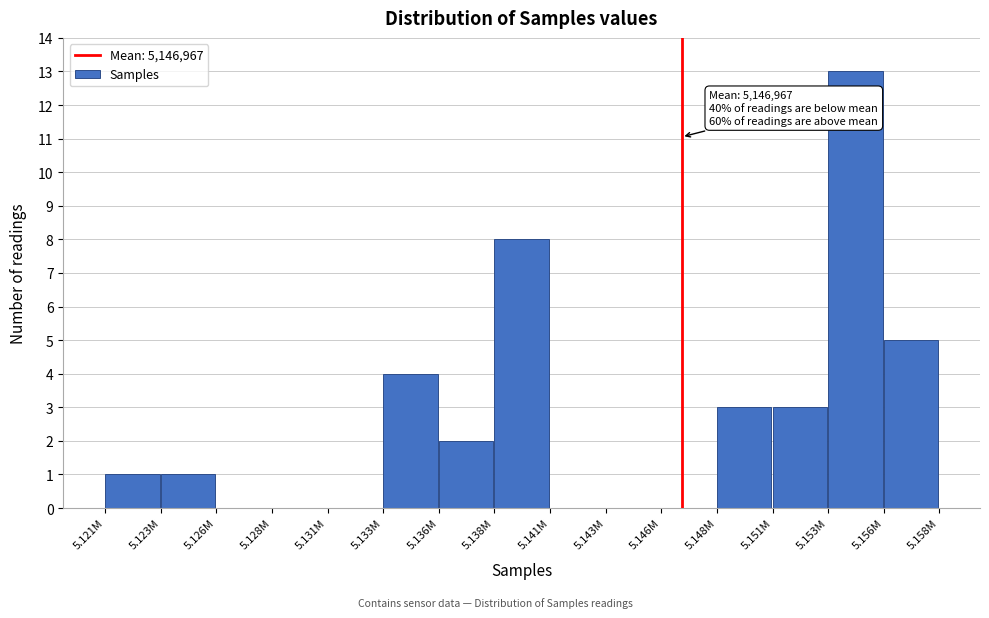

Reading left to right, extract all data points from this chart.

5.121M=1	5.123M=1	5.126M=0	5.128M=0	5.131M=0	5.133M=4	5.136M=2	5.138M=8	5.141M=0	5.143M=0	5.146M=0	5.148M=3	5.151M=3	5.153M=13	5.156M=5